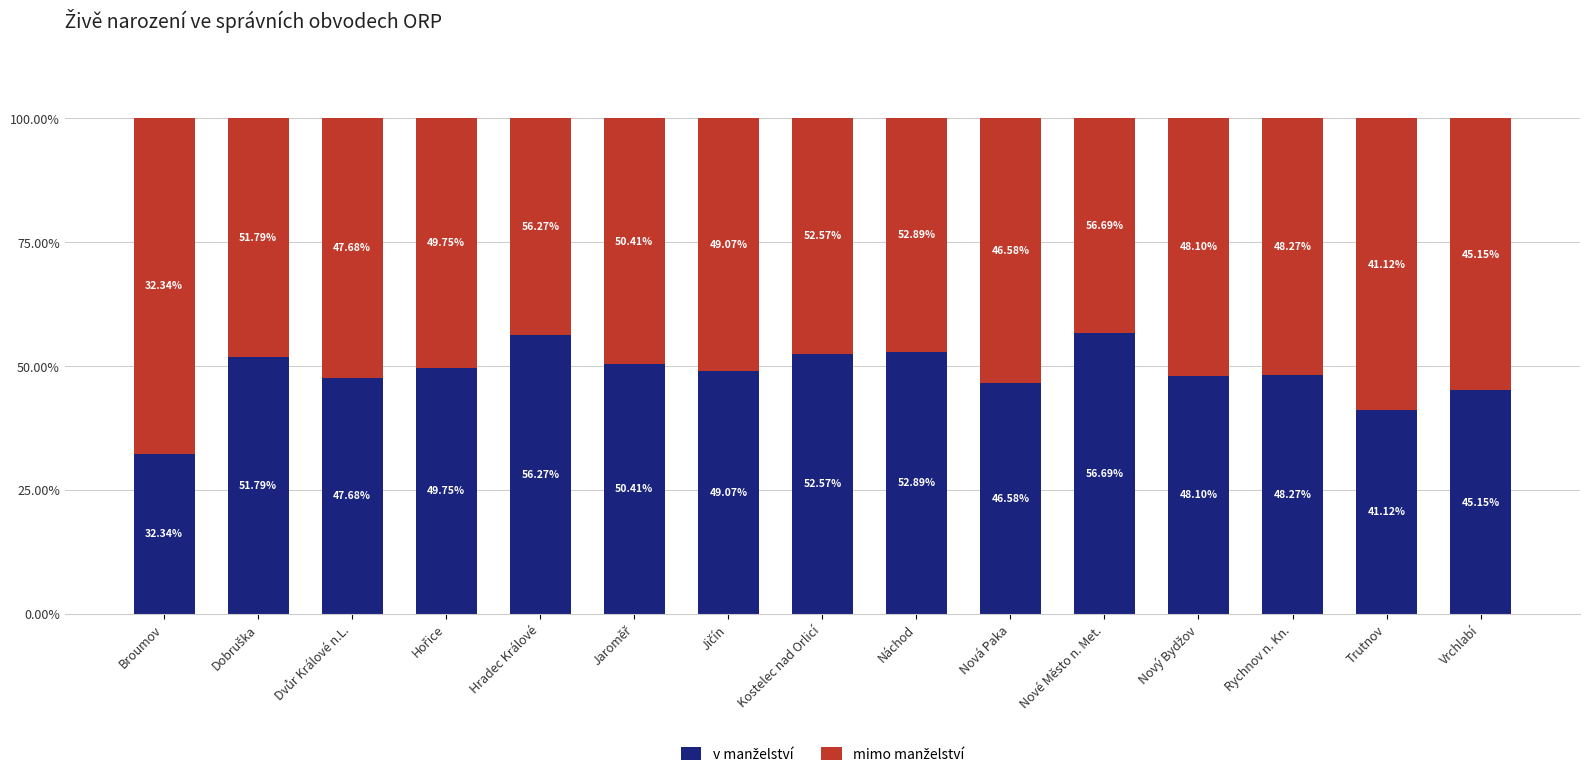

What is the total value across all series at Hradec Králové?

100.0